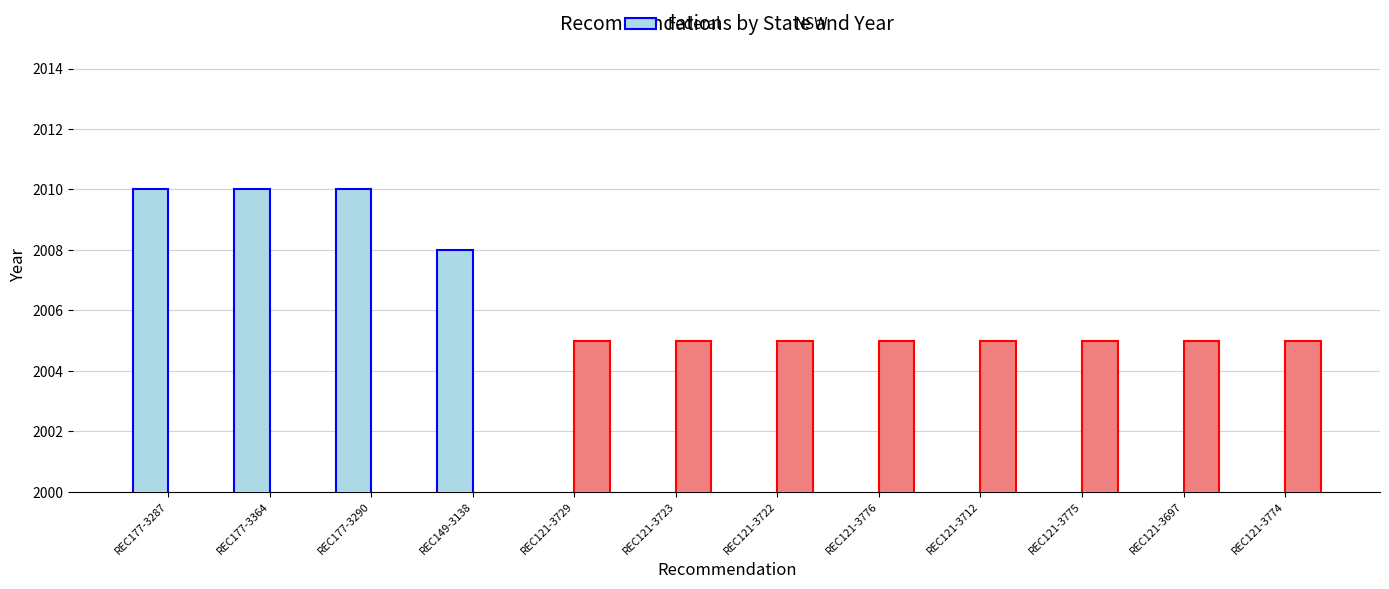

Rank the series at REC121-3729 from lowest to highest value.

Federal, NSW